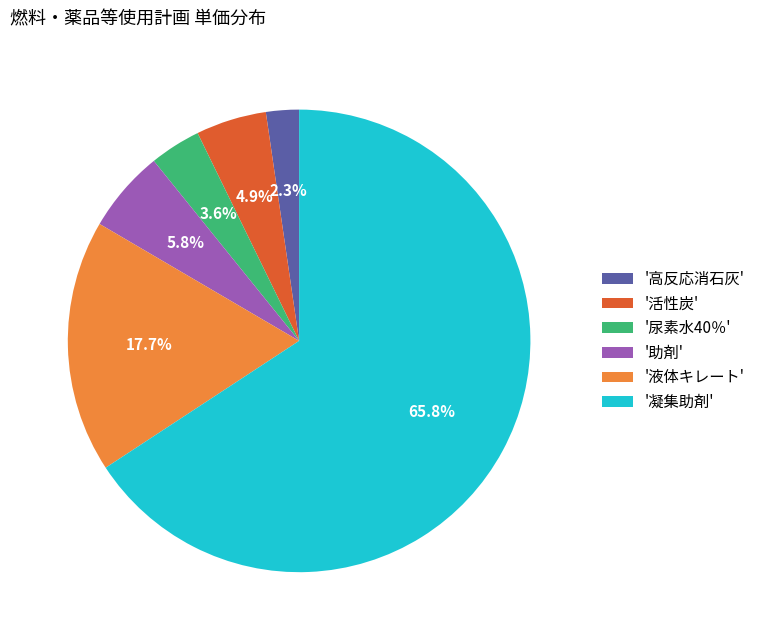

Between '高反応消石灰' and '凝集助剤', which is larger?

'凝集助剤'